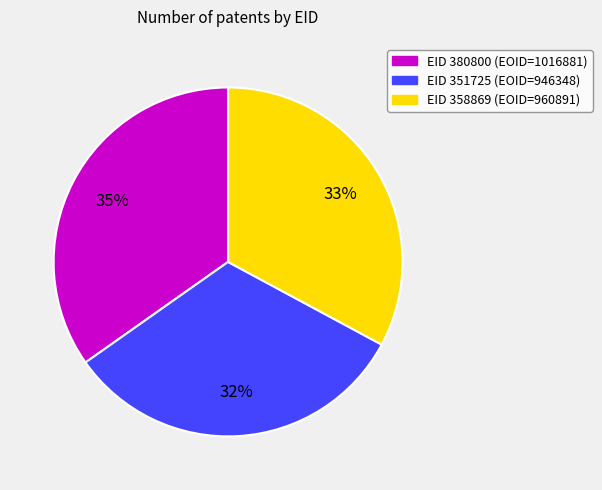

Is there any slice that represents more than half of the pie?

No